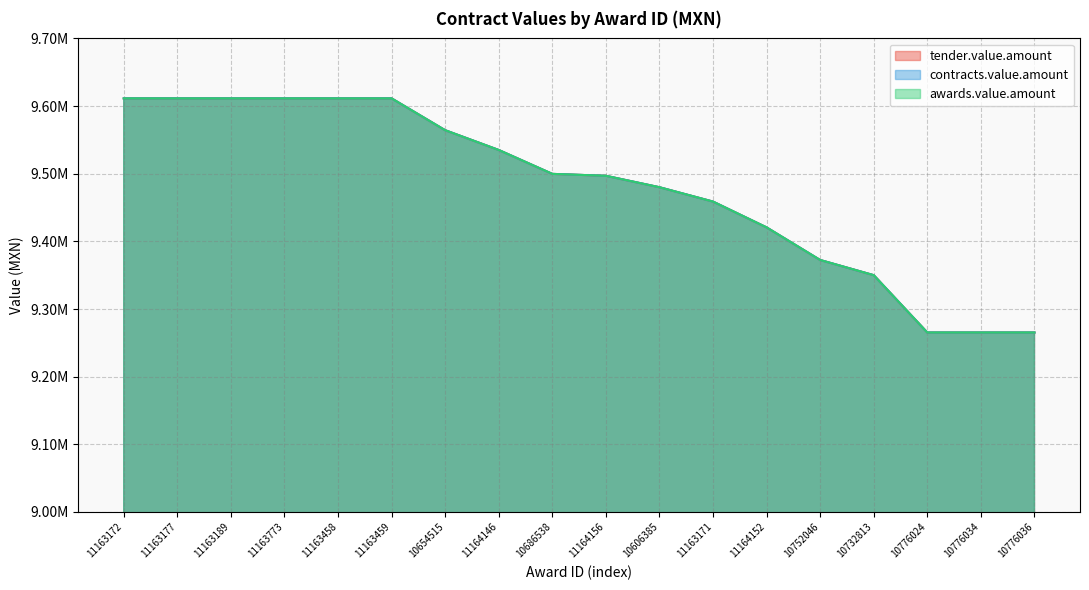

What is the difference between the maximum and second lowest values in the contracts.value.amount series?

346066.6